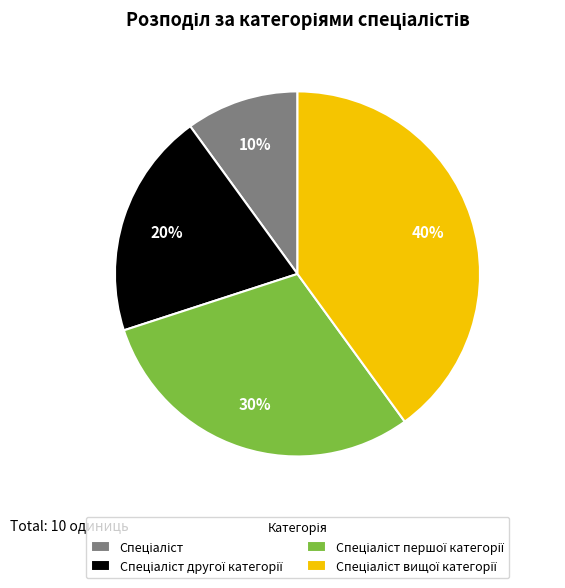

Does any single category account for the majority?

No